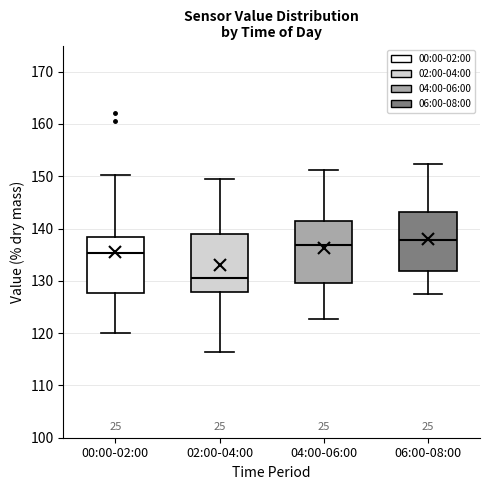

Reading left to right, transcribe this box plot: for each box, give where its median line is, the range the box spans, and where its two whiskers end, as read against the y-axis. The values are not printed on the chart, so give them approximately, as read against the axis.

00:00-02:00: median 135, box 128 to 138, whiskers 120 to 150
02:00-04:00: median 131, box 128 to 139, whiskers 116 to 150
04:00-06:00: median 137, box 130 to 142, whiskers 123 to 151
06:00-08:00: median 138, box 132 to 143, whiskers 127 to 152